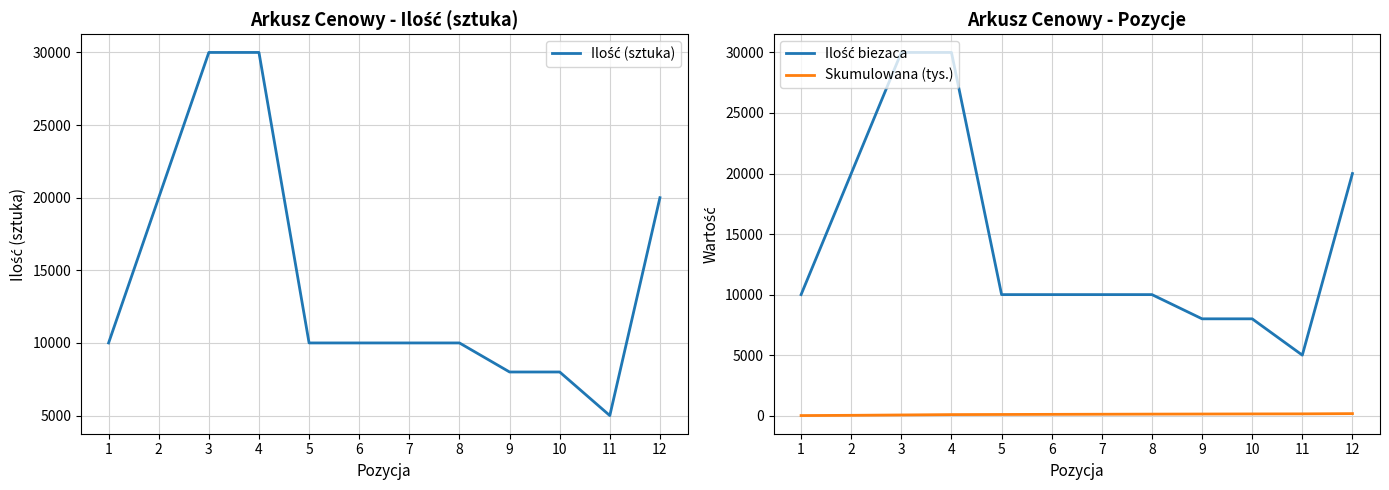

Where does the Skumulowana (tys.) series first go above 120?

8